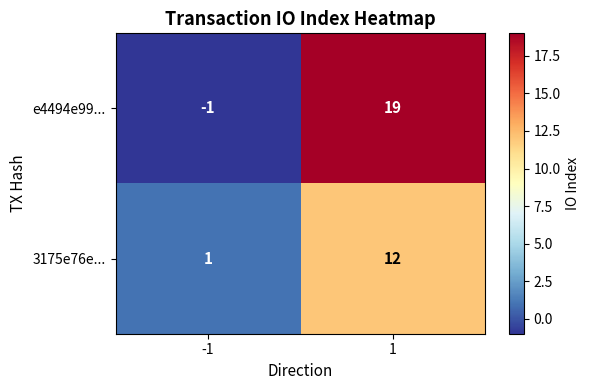

Reading right to left, transcribe all the data shown in this chart.

e4494e99...: 1=19	-1=-1
3175e76e...: 1=12	-1=1